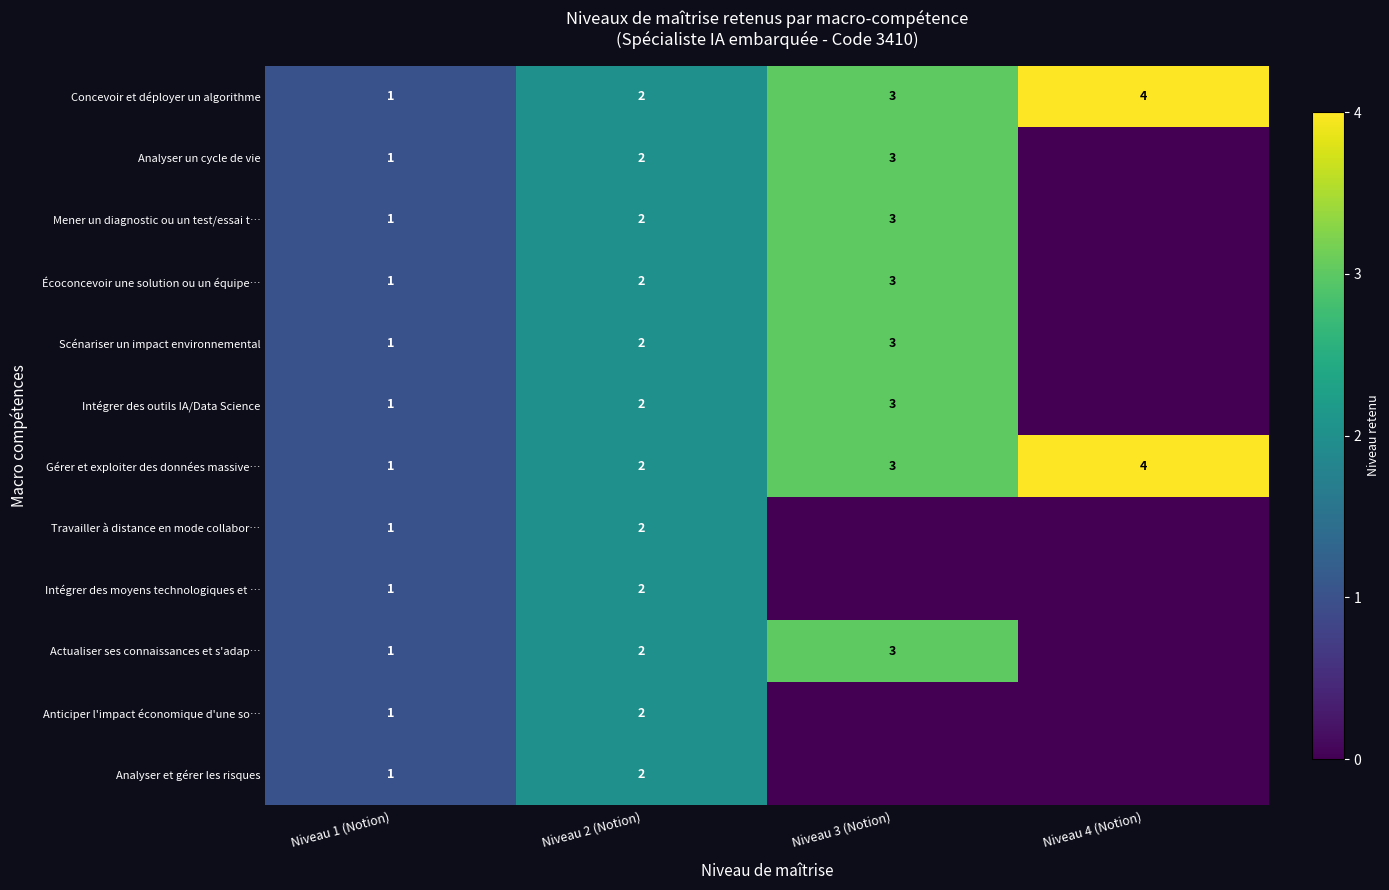

Which category has the lowest value in the Gérer et exploiter des données massive… series?

Niveau 1 (Notion)